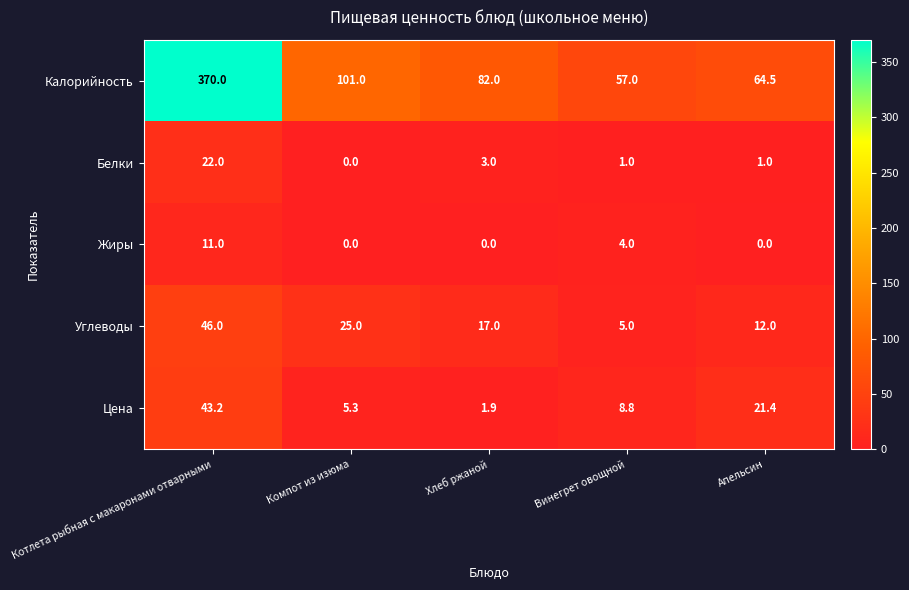

Reading left to right, list all the values displayed in this chart.

Калорийность: Котлета рыбная с макаронами отварными=370.0	Компот из изюма=101.0	Хлеб ржаной=82.0	Винегрет овощной=57.0	Апельсин=64.5
Белки: Котлета рыбная с макаронами отварными=22.0	Компот из изюма=0.0	Хлеб ржаной=3.0	Винегрет овощной=1.0	Апельсин=1.0
Жиры: Котлета рыбная с макаронами отварными=11.0	Компот из изюма=0.0	Хлеб ржаной=0.0	Винегрет овощной=4.0	Апельсин=0.0
Углеводы: Котлета рыбная с макаронами отварными=46.0	Компот из изюма=25.0	Хлеб ржаной=17.0	Винегрет овощной=5.0	Апельсин=12.0
Цена: Котлета рыбная с макаронами отварными=43.2	Компот из изюма=5.3	Хлеб ржаной=1.9	Винегрет овощной=8.8	Апельсин=21.4